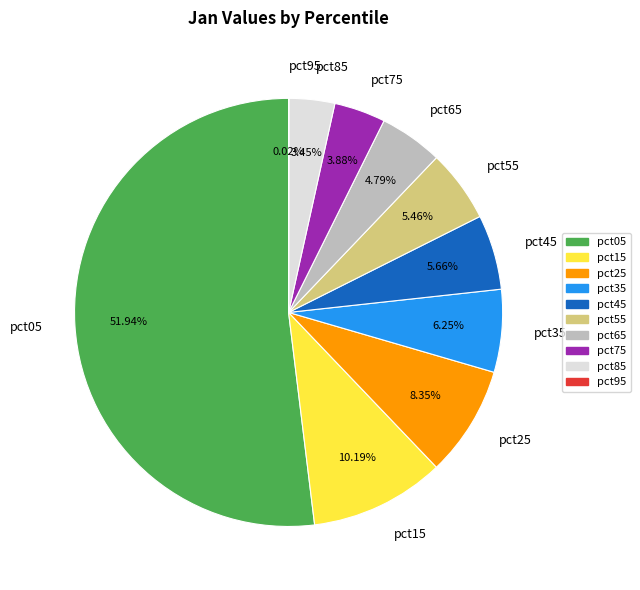

Combined, do pct55 and pct45 account for over 50%?

No